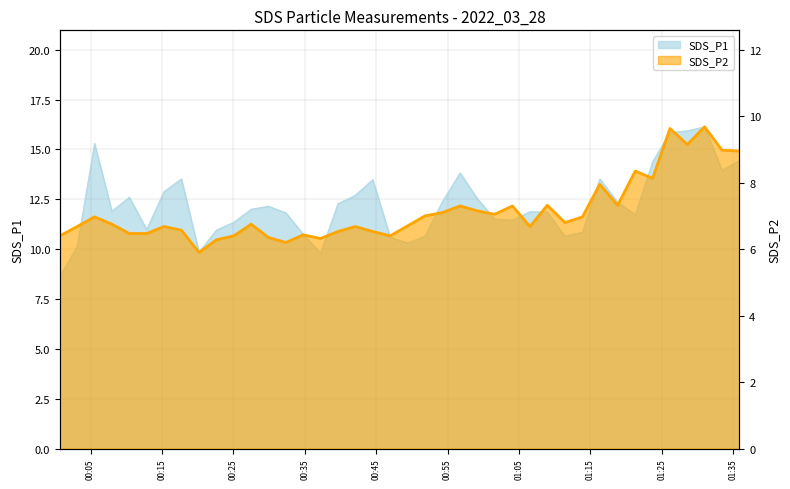

Is it true that the value at 00:25 is 12.3?

False